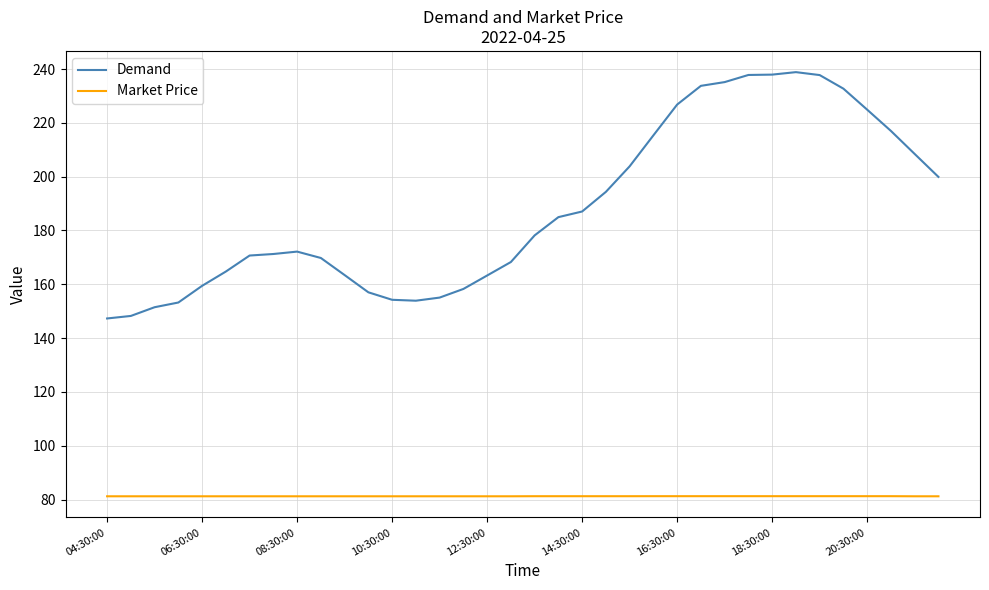

What is the highest value of the Demand series?

238.8